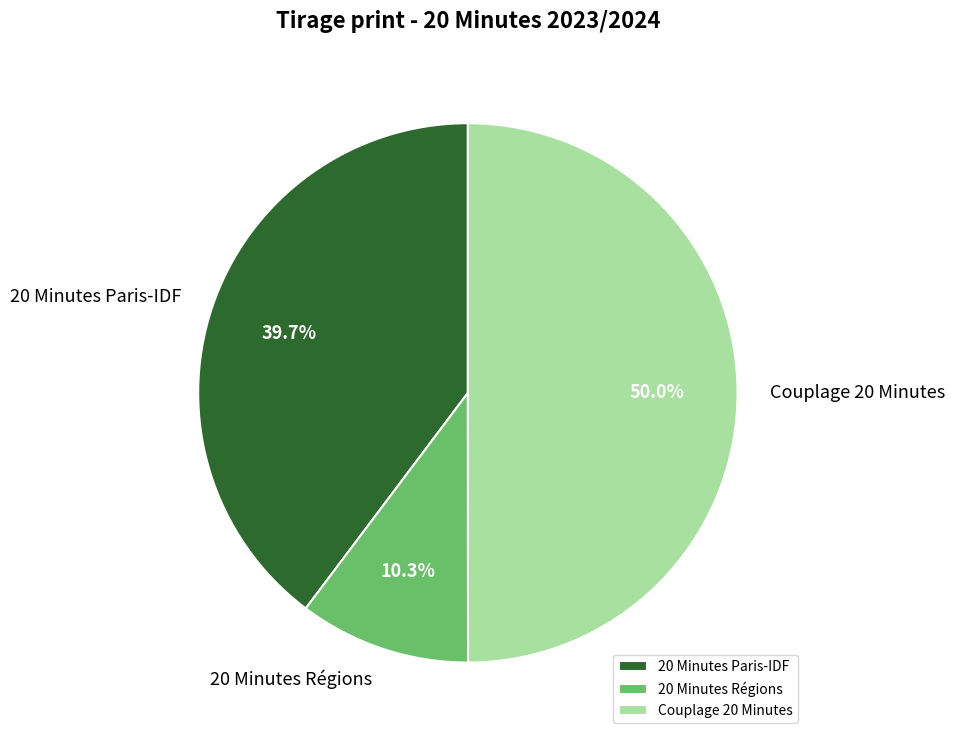

Approximately how many times larger is the value at 20 Minutes Paris-IDF compared to Couplage 20 Minutes?

0.8